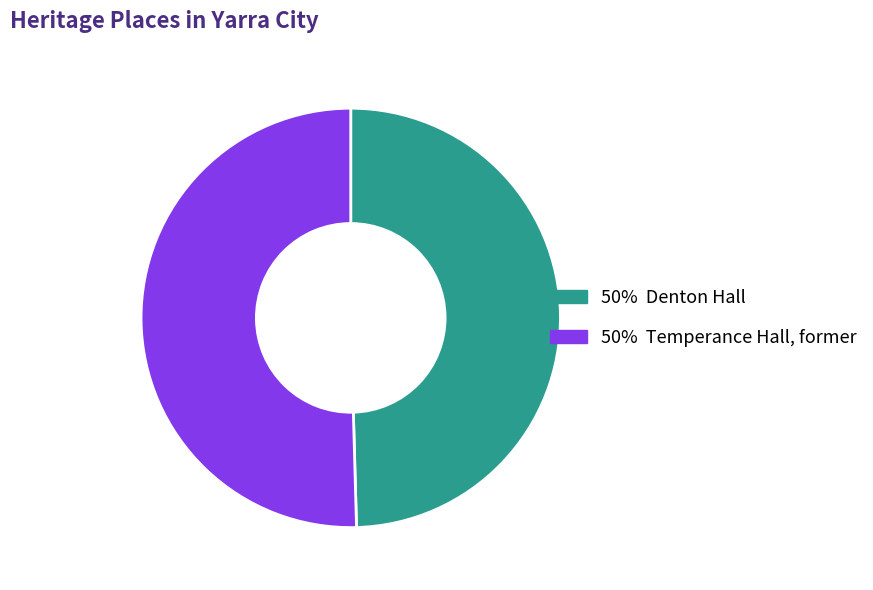

Is there any slice that represents more than half of the pie?

Yes